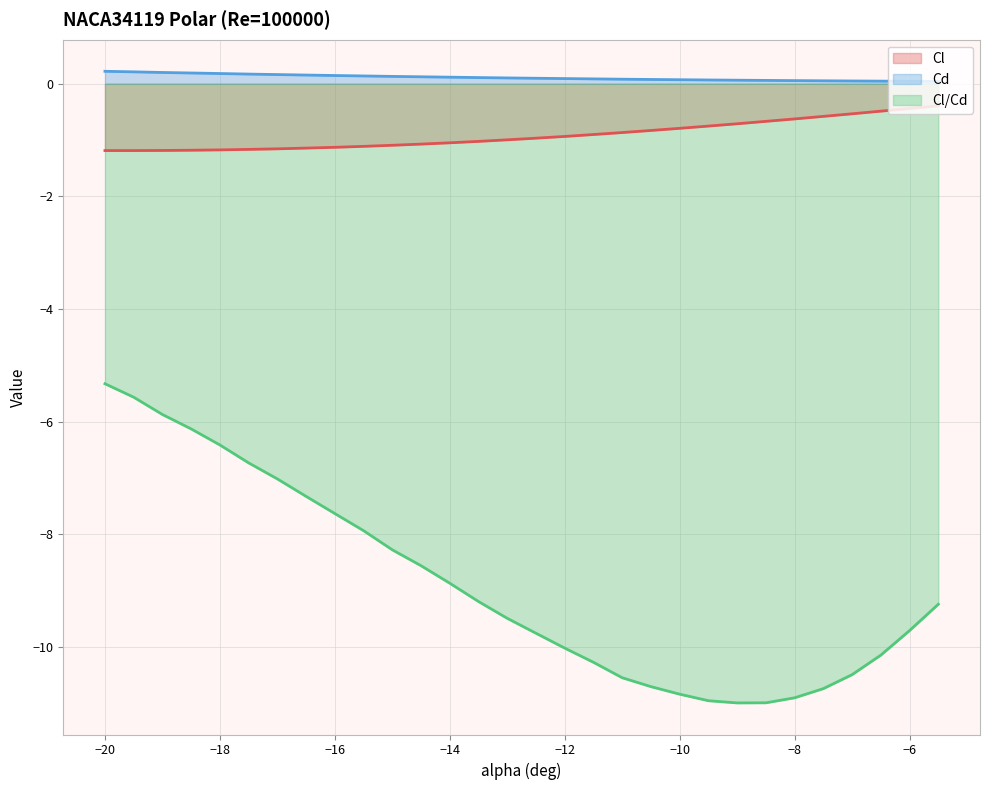

At how many categories does at least one series exceed -5?

30